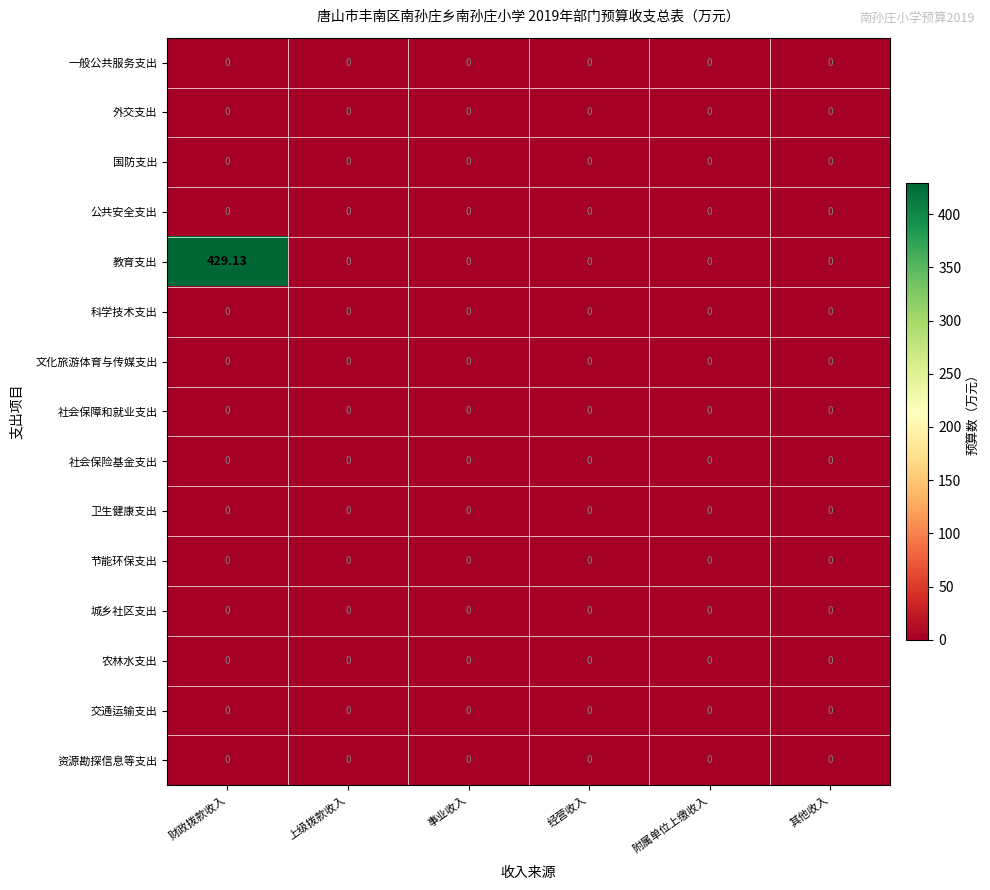

Which series has the largest range (max minus min)?

教育支出